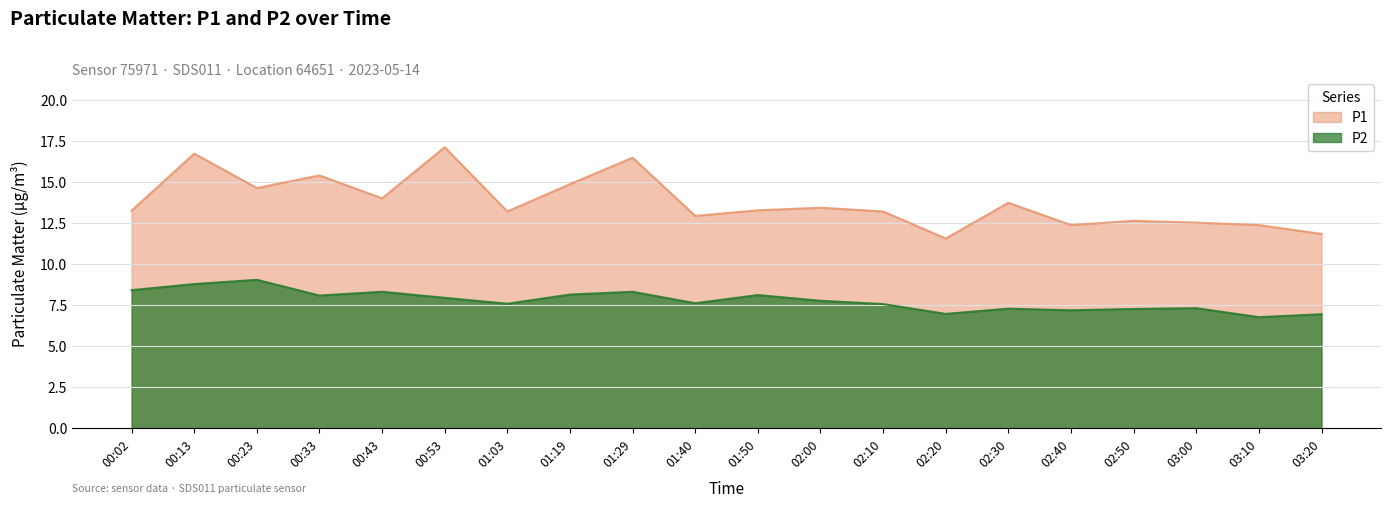

What is the difference between the maximum and minimum values in the P1 series?

5.6